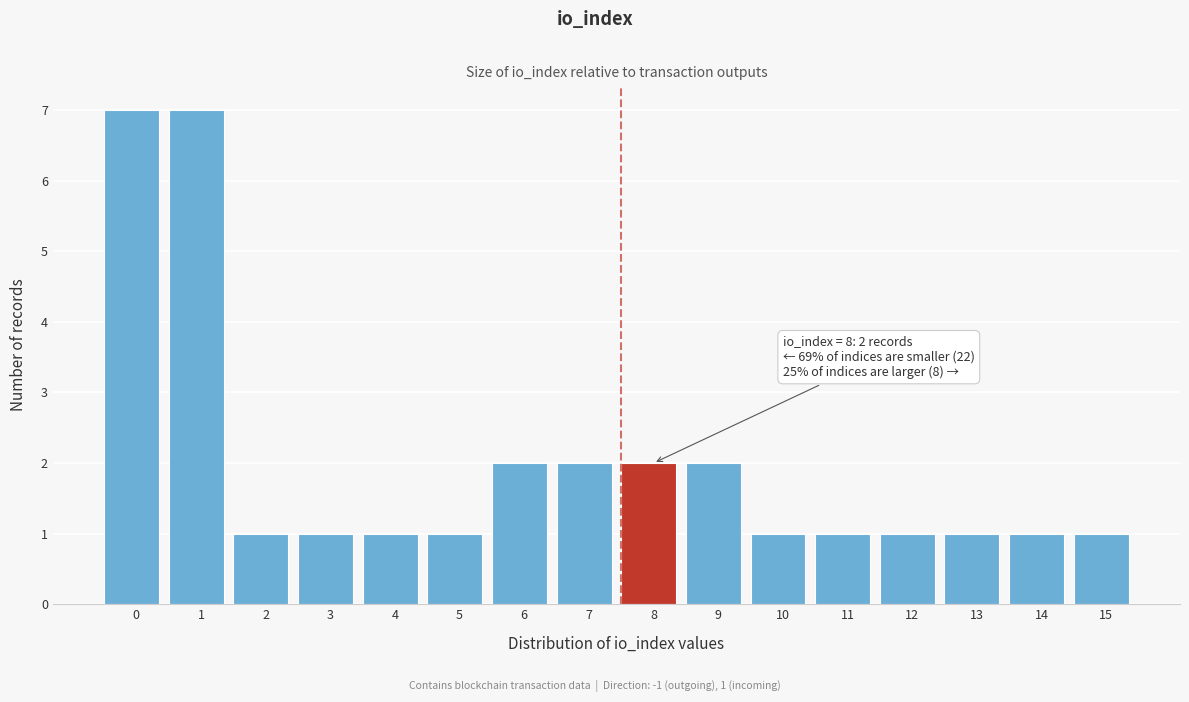

Reading left to right, list all the values displayed in this chart.

0=7	1=7	2=1	3=1	4=1	5=1	6=2	7=2	8=2	9=2	10=1	11=1	12=1	13=1	14=1	15=1